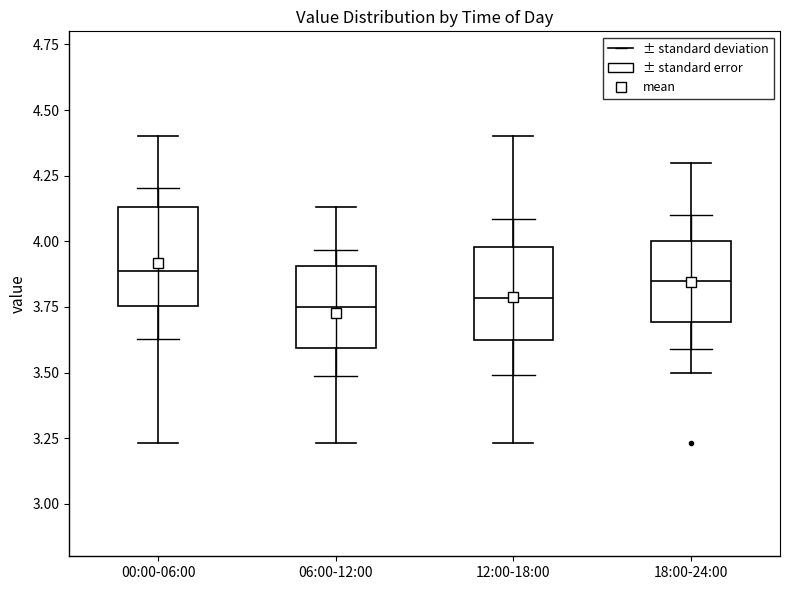

Where does the lower whisker of the box for 00:00-06:00 end on the y-axis? The values are not printed on the chart, so give them approximately, as read against the axis.

3.25